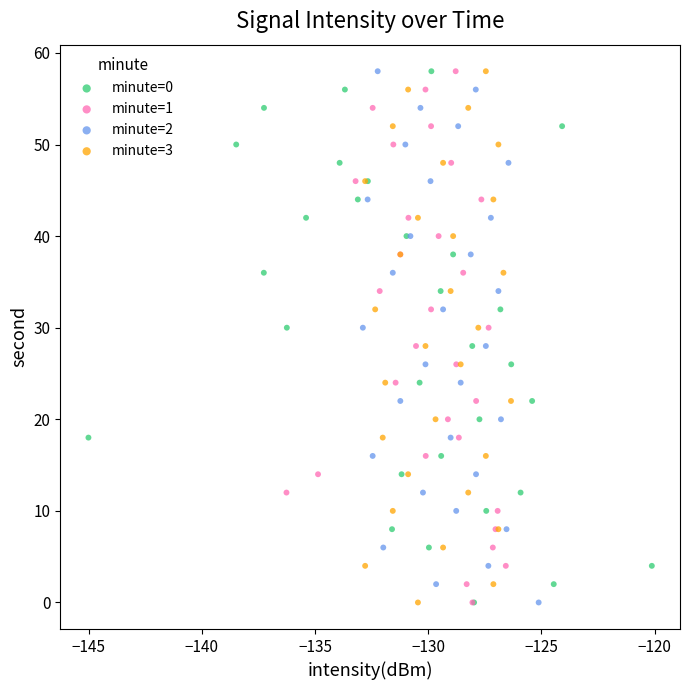

What are all the series names shown in the legend?

minute=0, minute=1, minute=2, minute=3